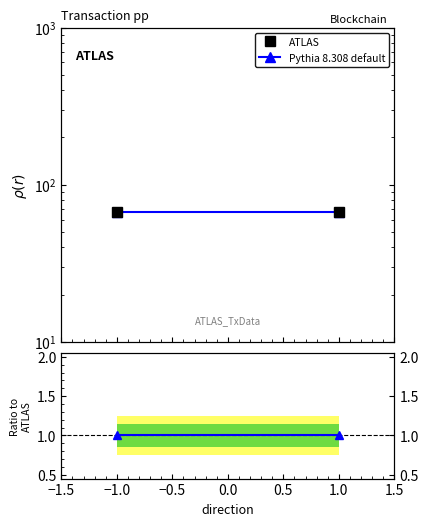

Read the Pythia 8.308 default value at −1.5.

66.7